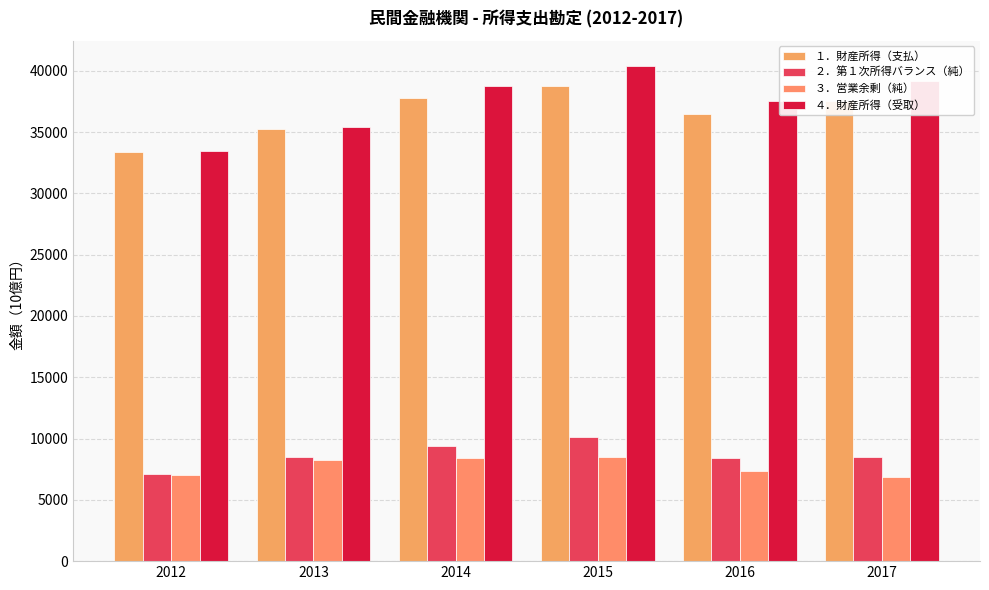

What are all the series names shown in the legend?

１．財産所得（支払）, ２．第１次所得バランス（純）, ３．営業余剰（純）, ４．財産所得（受取）